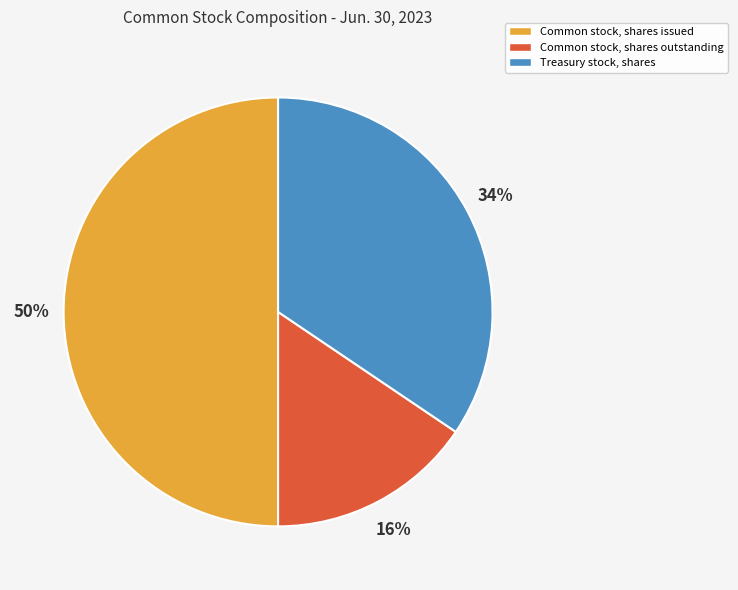

How many slices are in this pie chart?

3